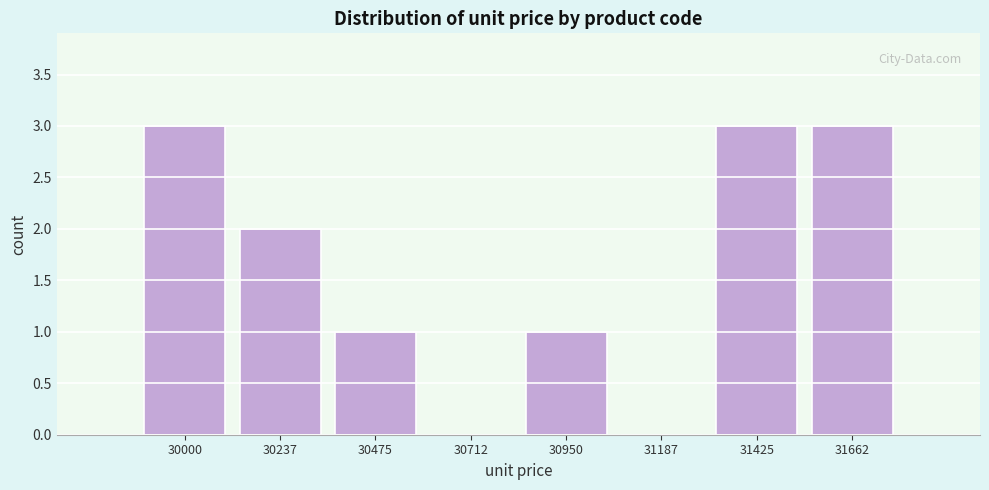

Reading left to right, list all the values displayed in this chart.

30000=3	30237=2	30475=1	30712=0	30950=1	31187=0	31425=3	31662=3